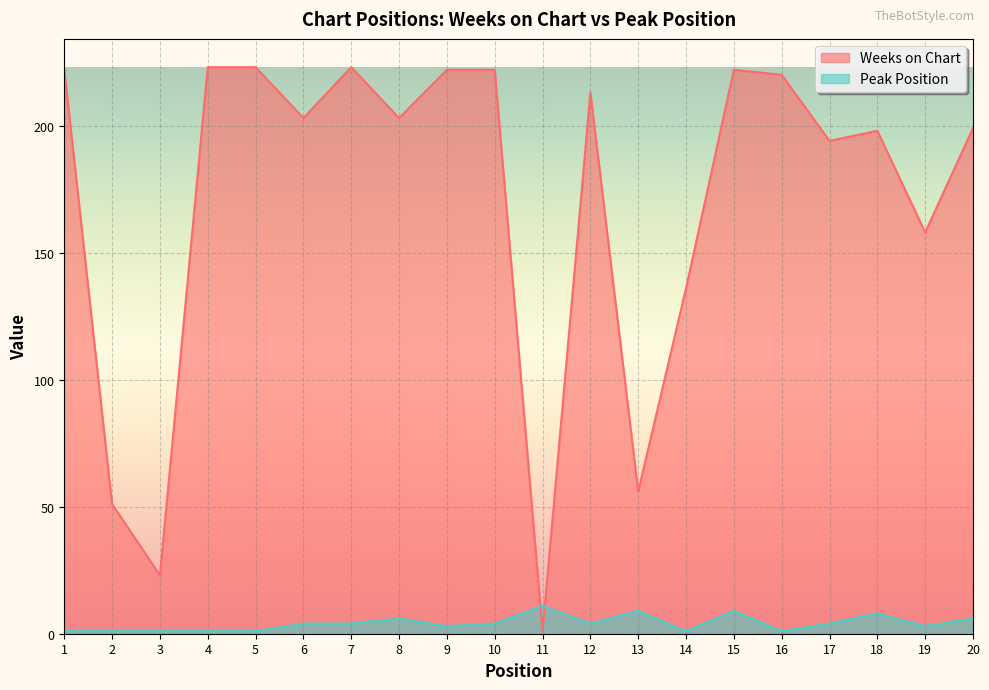

Rank the series by their average value, from lowest to highest.

Peak Position, Weeks on Chart